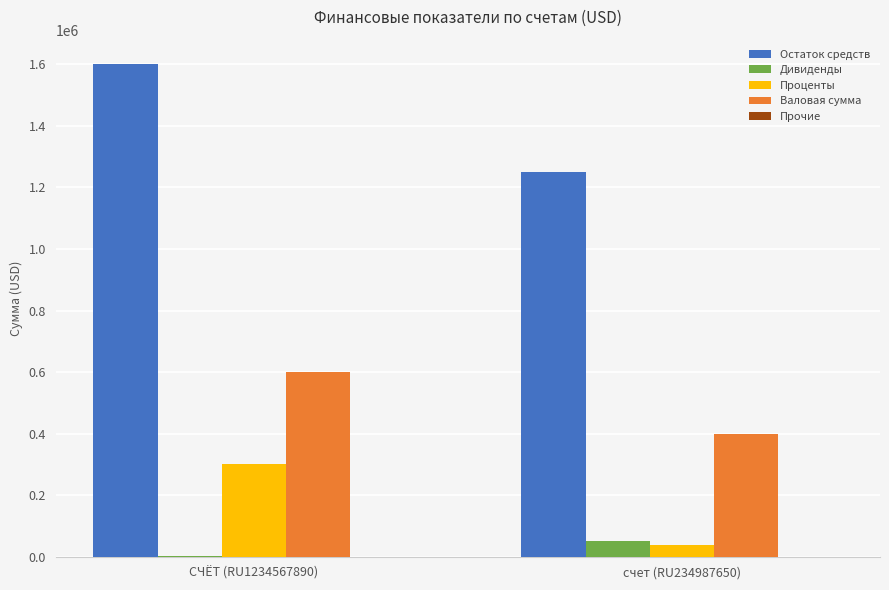

Is it true that Остаток средств equals 1250000 at счет (RU234987650)?

True